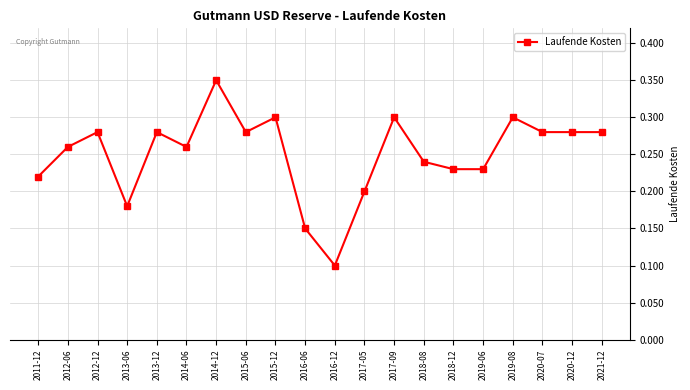

The chart shows a value of 0.1 at 2014-06. True or false?

False